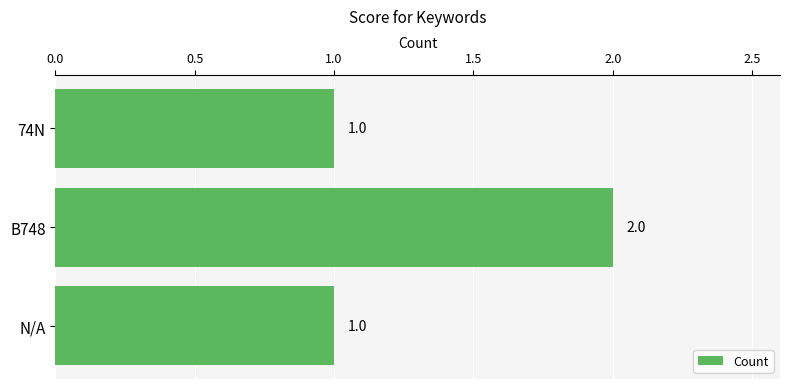

What is the smallest value displayed?

1